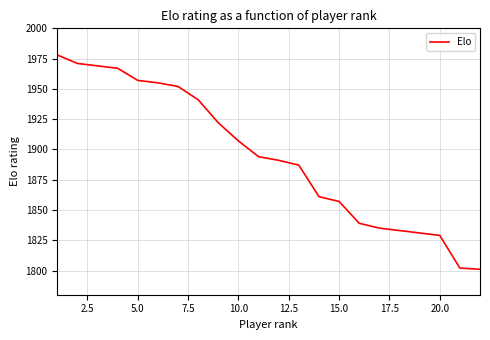

What is the smallest value displayed?

1801